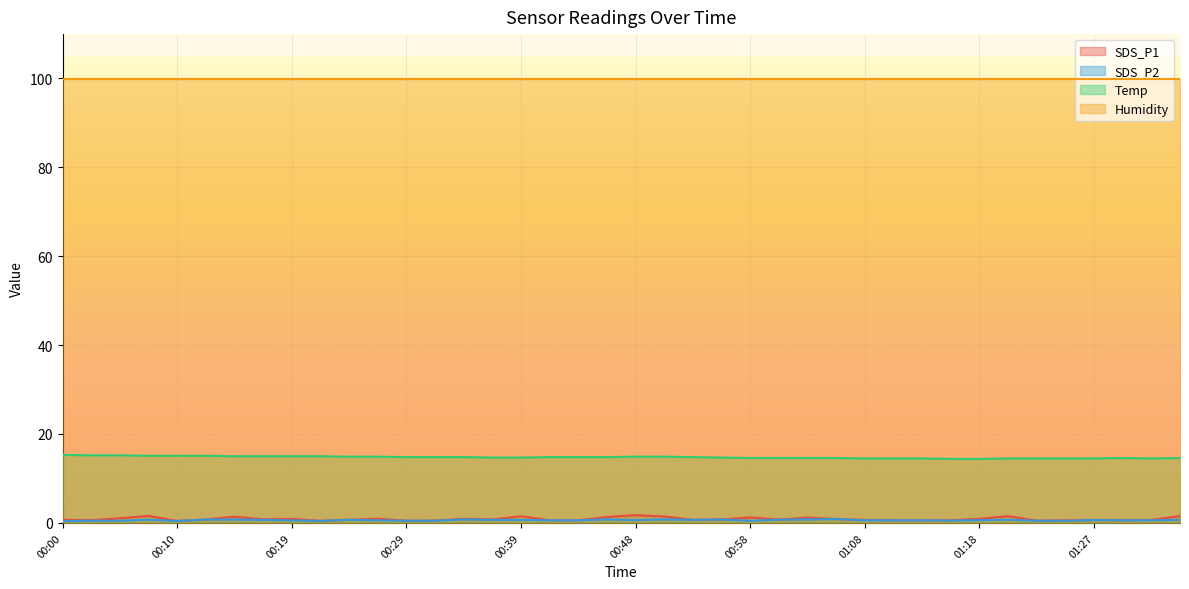

Which series has the largest range (max minus min)?

SDS_P1